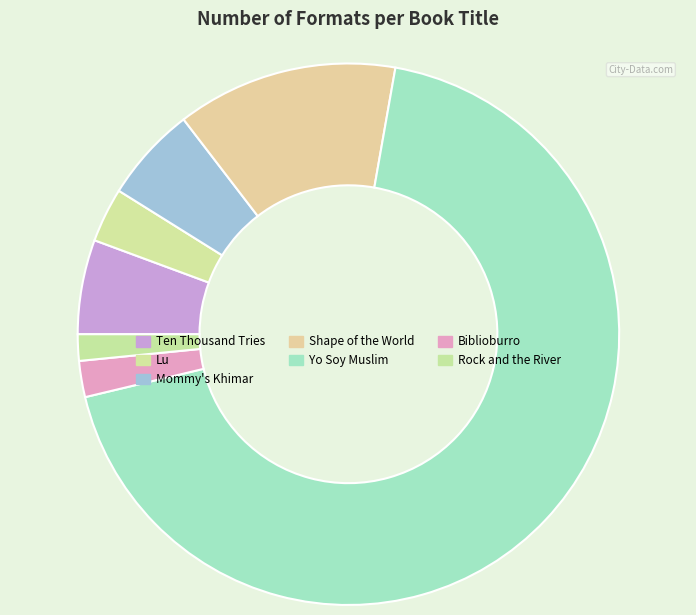

What is the largest slice in the pie chart?

Yo Soy Muslim